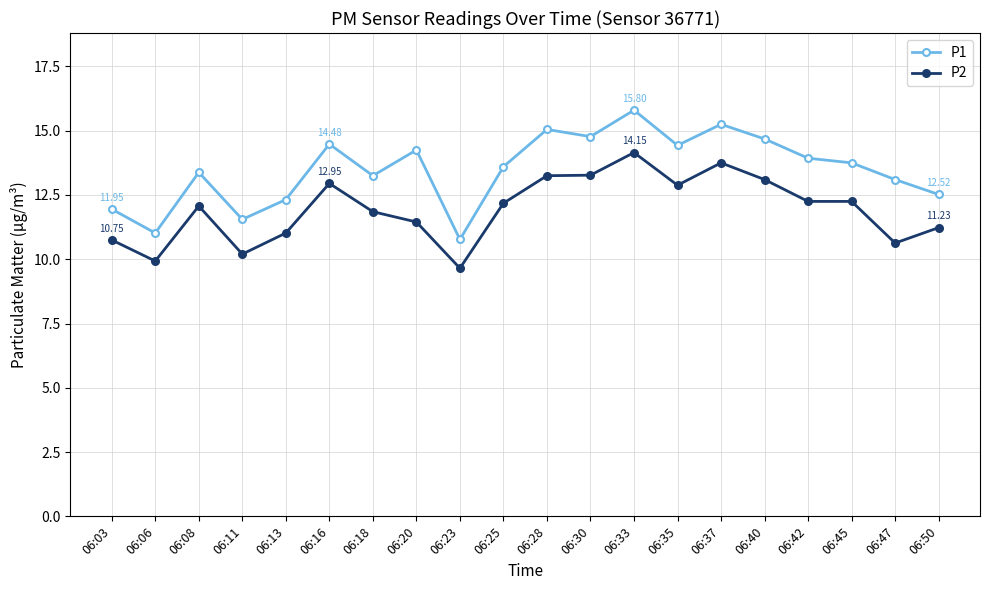

Where does the P1 series first go above 13?

06:08